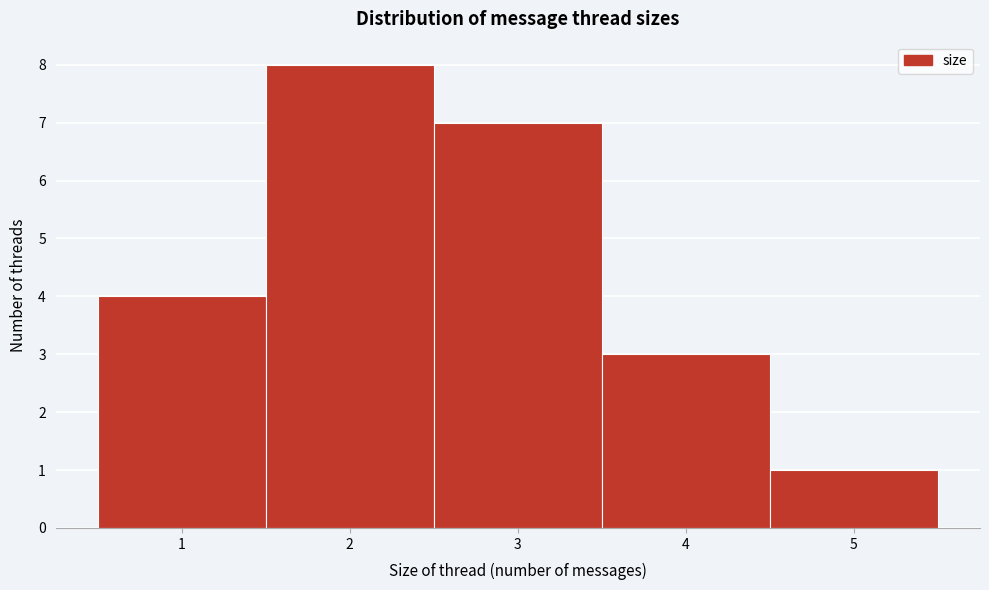

Reading left to right, list every bar in this chart as the range it spans on the x-axis followed by its height. The values are not printed on the chart, so give them approximately, as read against the axis.

0.5 to 1.5: 4
1.5 to 2.5: 8
2.5 to 3.5: 7
3.5 to 4.5: 3
4.5 to 5.5: 1